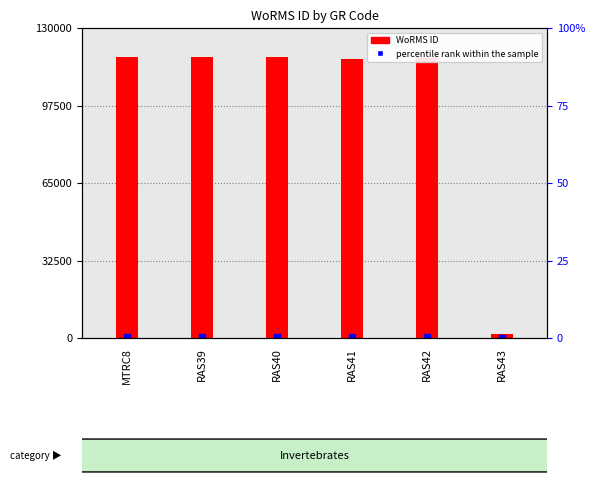

Is the value of WoRMS ID at RAS43 greater than the value of percentile rank within the sample at RAS41?

Yes